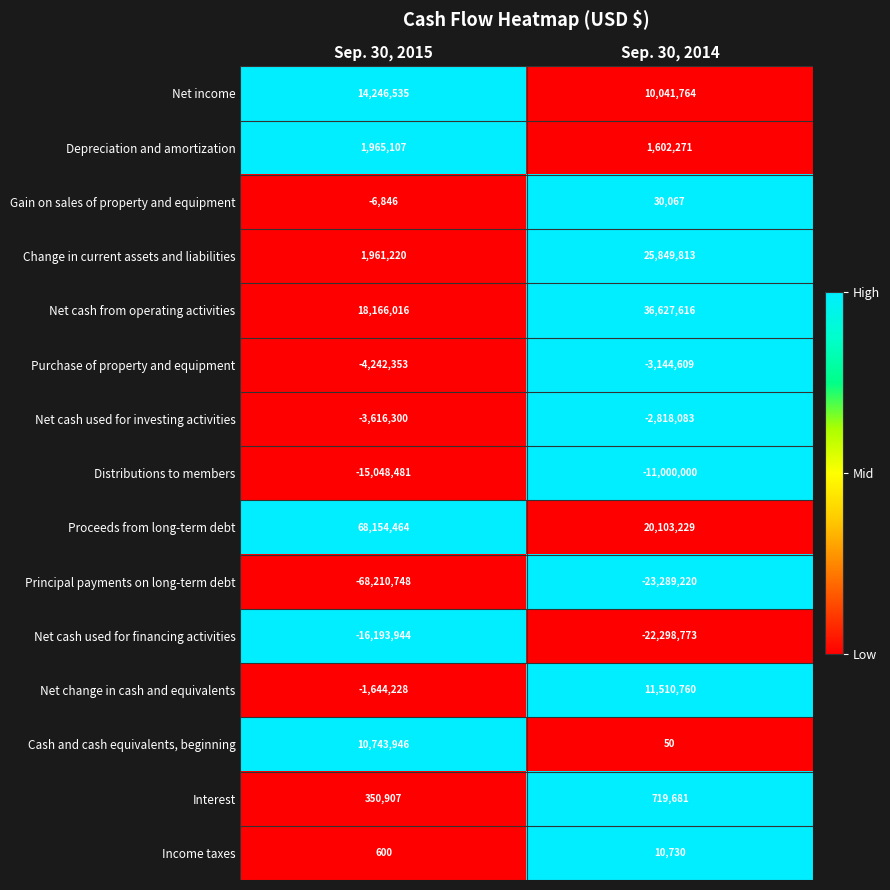

Reading left to right, what are all the values shown in this chart?

Net income: 14246535	10041764
Depreciation and amortization: 1965107	1602271
Gain on sales of property and equipment: -6846	30067
Change in current assets and liabilities: 1961220	25849813
Net cash from operating activities: 18166016	36627616
Purchase of property and equipment: -4242353	-3144609
Net cash used for investing activities: -3616300	-2818083
Distributions to members: -15048481	-11000000
Proceeds from long-term debt: 68154464	20103229
Principal payments on long-term debt: -68210748	-23289220
Net cash used for financing activities: -16193944	-22298773
Net change in cash and equivalents: -1644228	11510760
Cash and cash equivalents, beginning: 10743946	50
Interest: 350907	719681
Income taxes: 600	10730